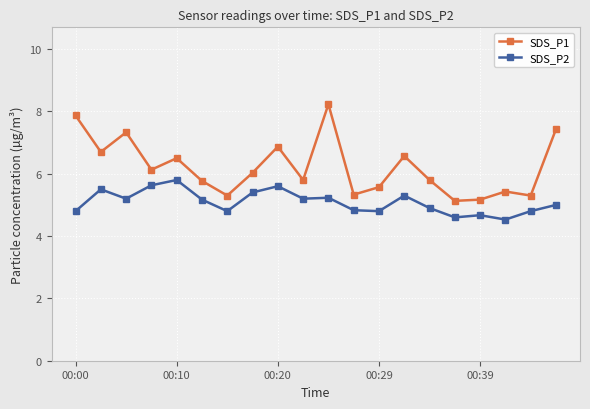

Rank the series by their maximum value, from highest to lowest.

SDS_P1, SDS_P2